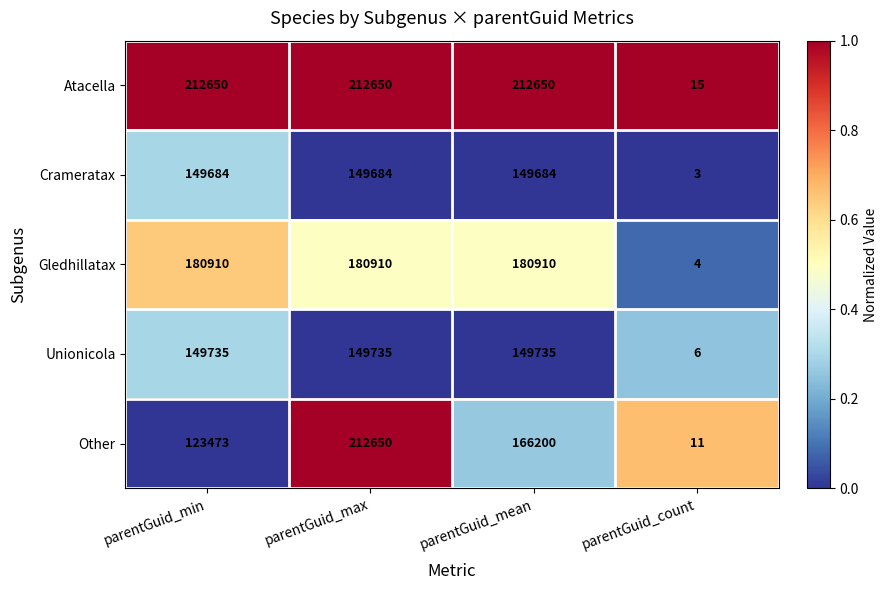

Reading left to right, transcribe all the data shown in this chart.

Atacella: parentGuid_min=212650	parentGuid_max=212650	parentGuid_mean=212650	parentGuid_count=15
Crameratax: parentGuid_min=149684	parentGuid_max=149684	parentGuid_mean=149684	parentGuid_count=3
Gledhillatax: parentGuid_min=180910	parentGuid_max=180910	parentGuid_mean=180910	parentGuid_count=4
Unionicola: parentGuid_min=149735	parentGuid_max=149735	parentGuid_mean=149735	parentGuid_count=6
Other: parentGuid_min=123473	parentGuid_max=212650	parentGuid_mean=166200	parentGuid_count=11